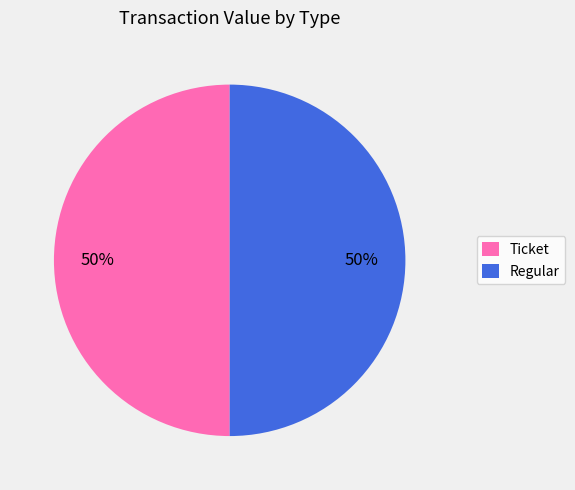

What is the ratio of the value at Regular to the value at Ticket?

1.0